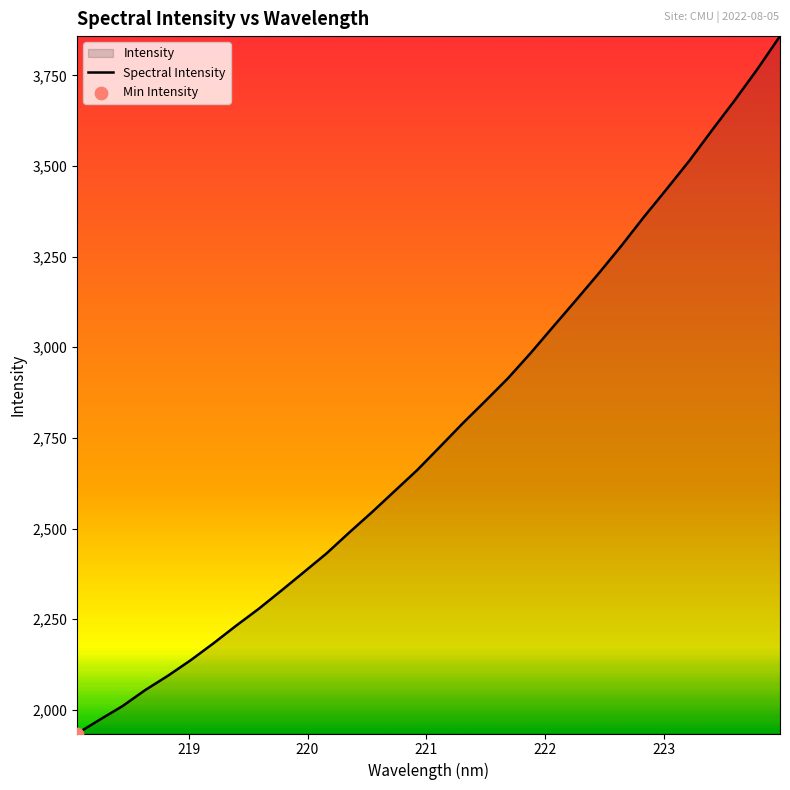

What is the maximum value shown in the chart?

3858.2